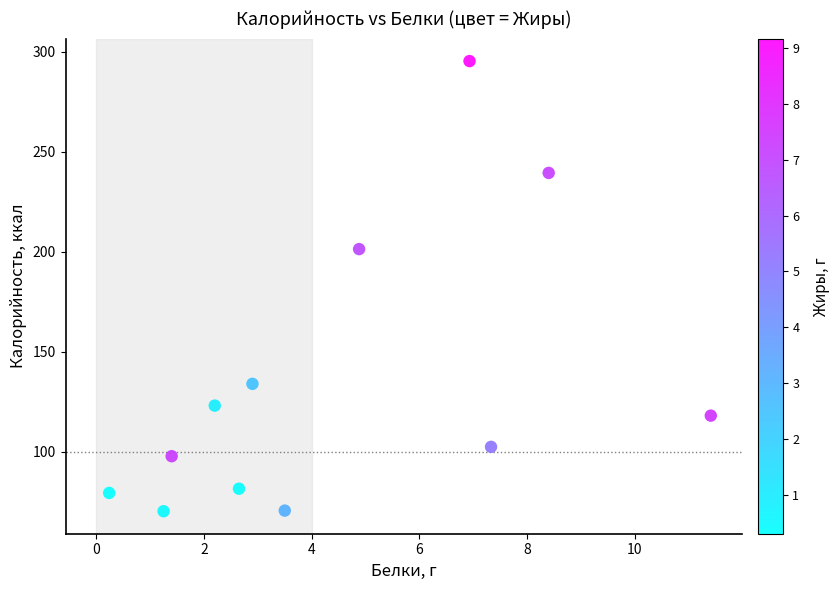

What Y value in the scatter plot is closest to 182?

201.4